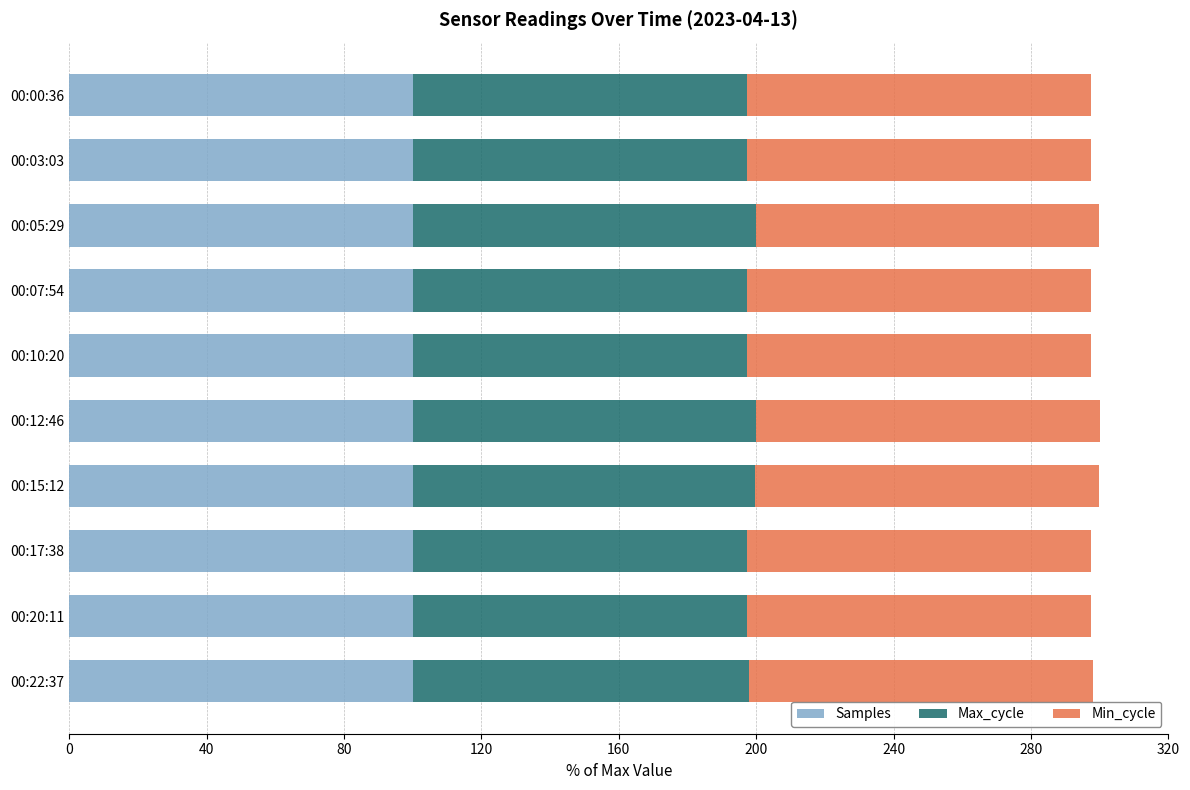

What is the sum of the Samples values at 00:17:38 and 00:20:11?

200.0